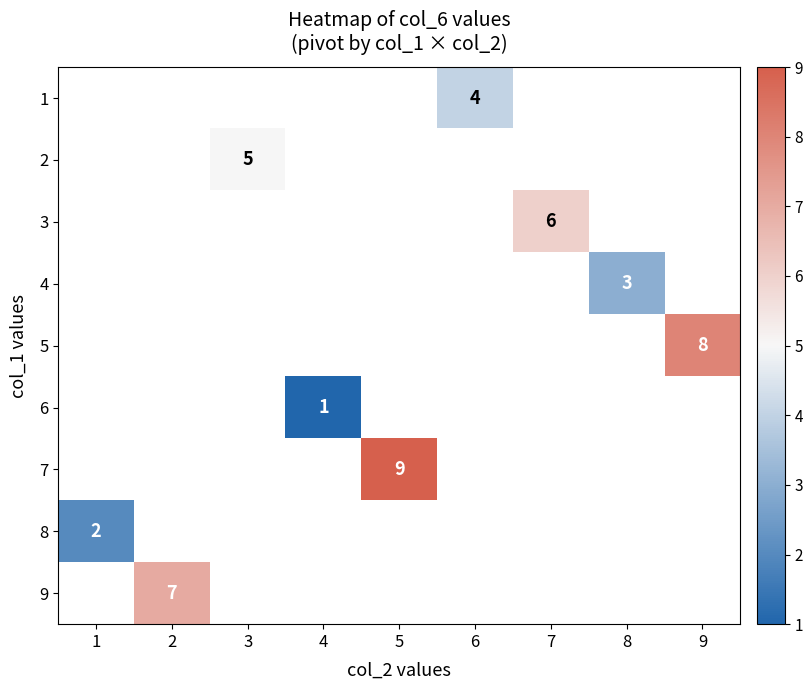

What is the minimum value shown in the chart?

1.0